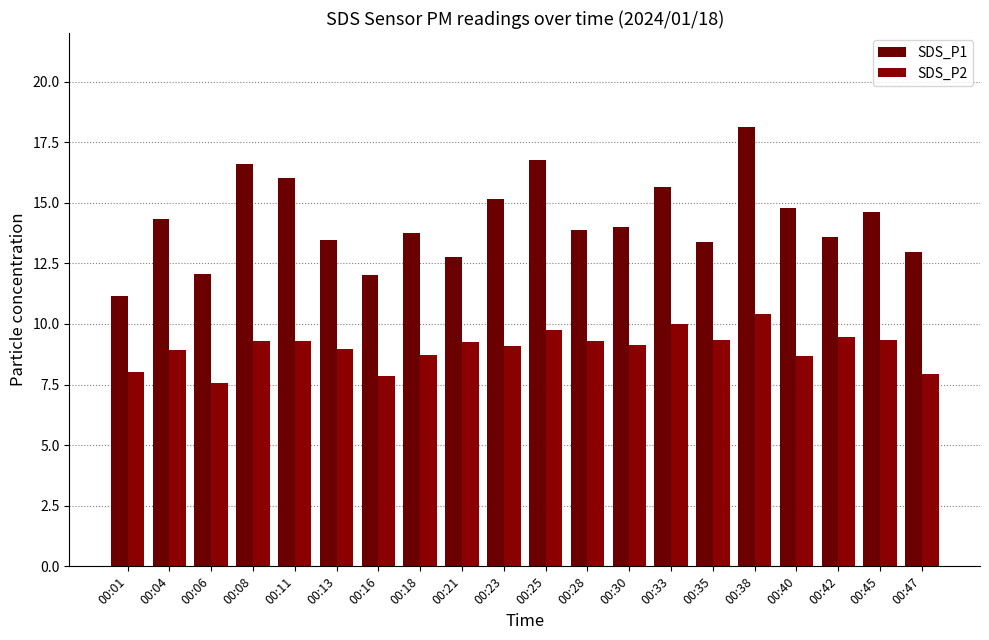

Is it true that SDS_P2 equals 2.4 at 00:40?

False